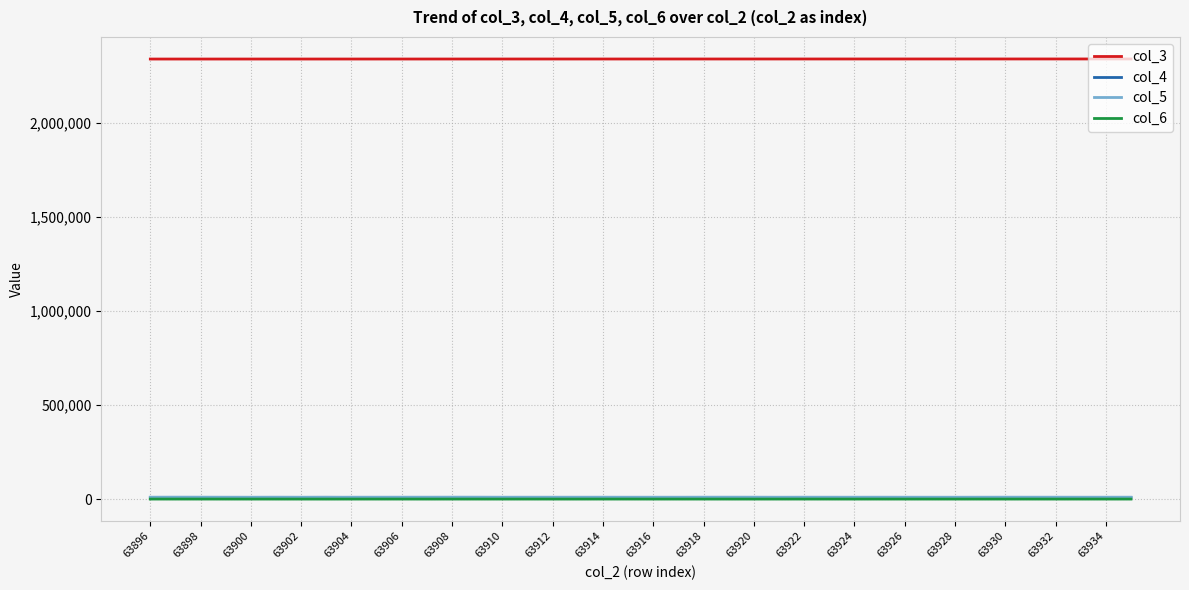

True or false: col_6 and col_3 cross at least once.

False